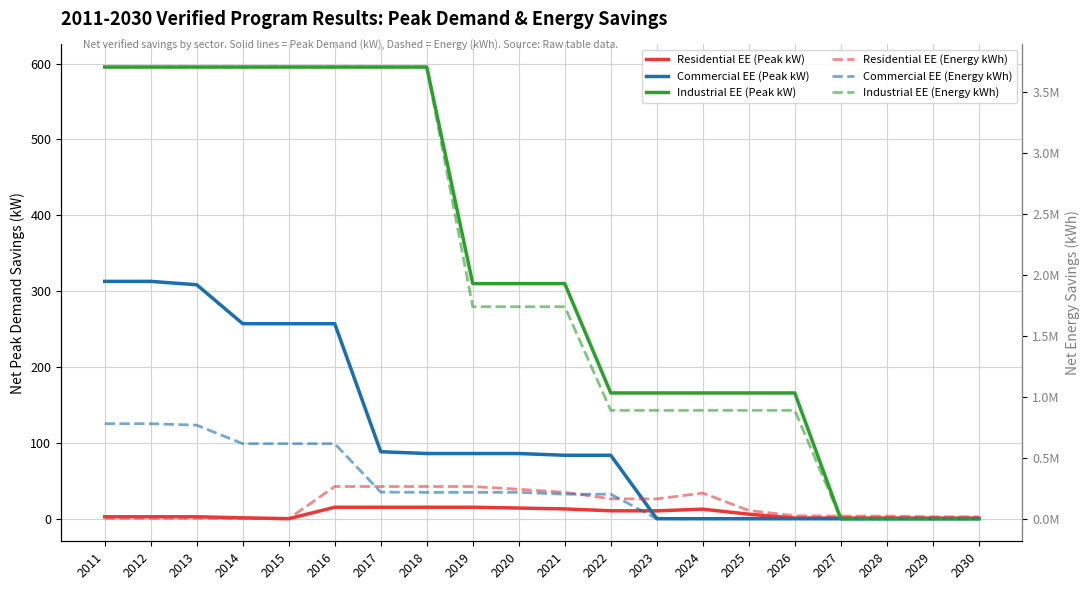

At which category is the sum across all series the highest?

2016